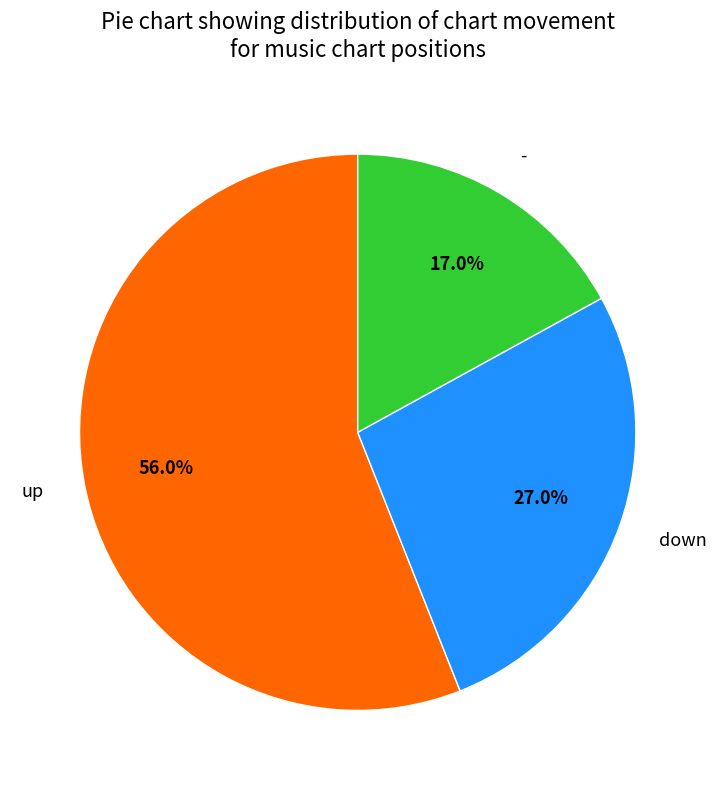

What is the largest slice in the pie chart?

up